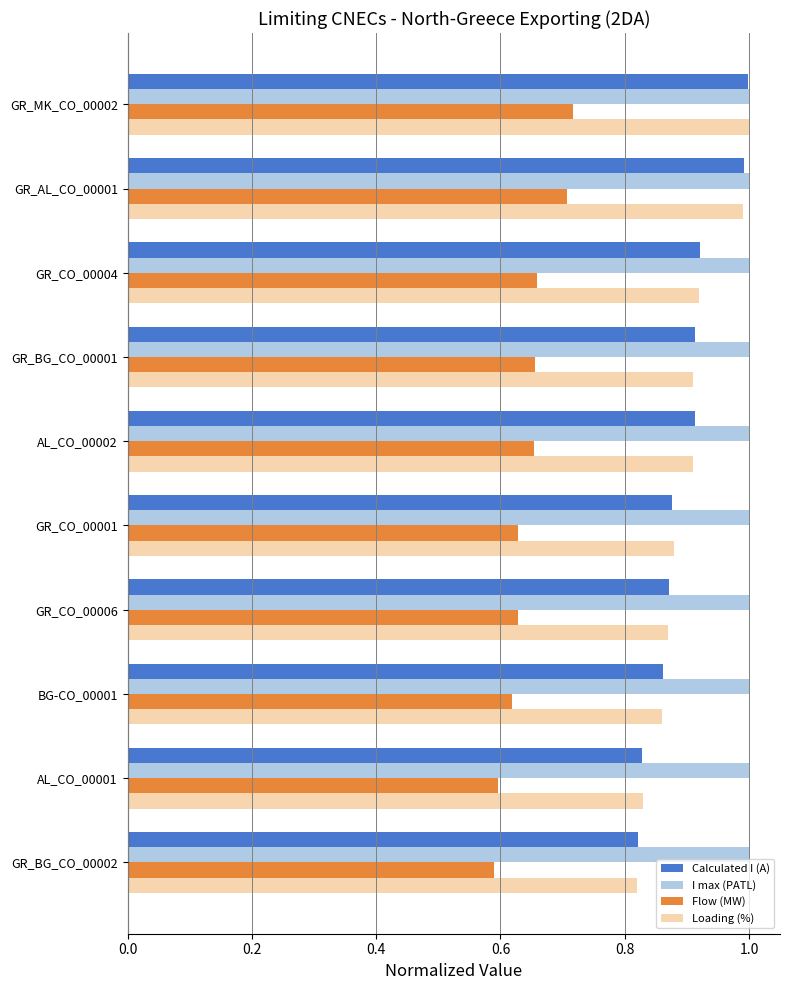

What is the sum of the Flow (MW) values at BG-CO_00001 and GR_MK_CO_00002?

1.3